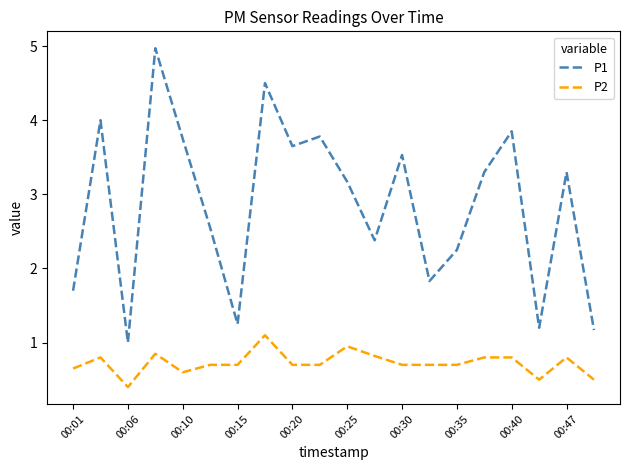

What is the average value of the P1 series?

2.9